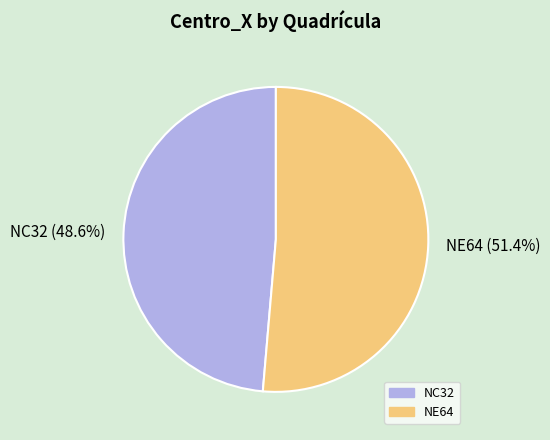

Rank the categories by value from lowest to highest.

NC32, NE64